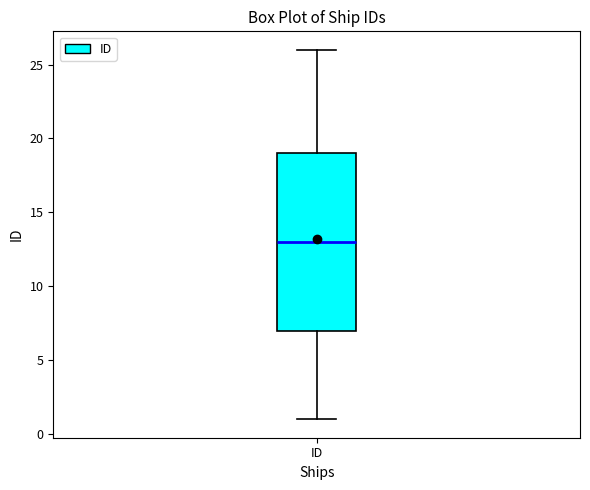

Transcribe this box plot: give where the median line is, the range the box spans, and where the two whiskers end, as read against the y-axis. The values are not printed on the chart, so give them approximately, as read against the axis.

median 13, box 7 to 19, whiskers 1 to 26